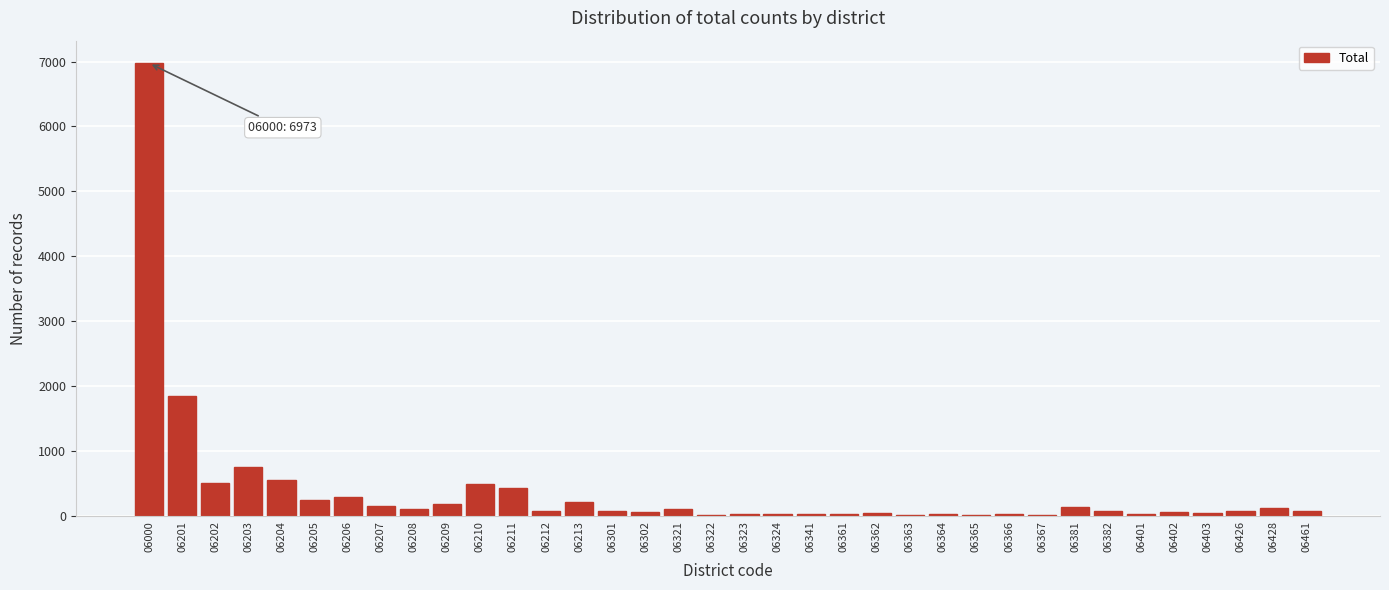

The chart shows a value of 287 at 06206. True or false?

True